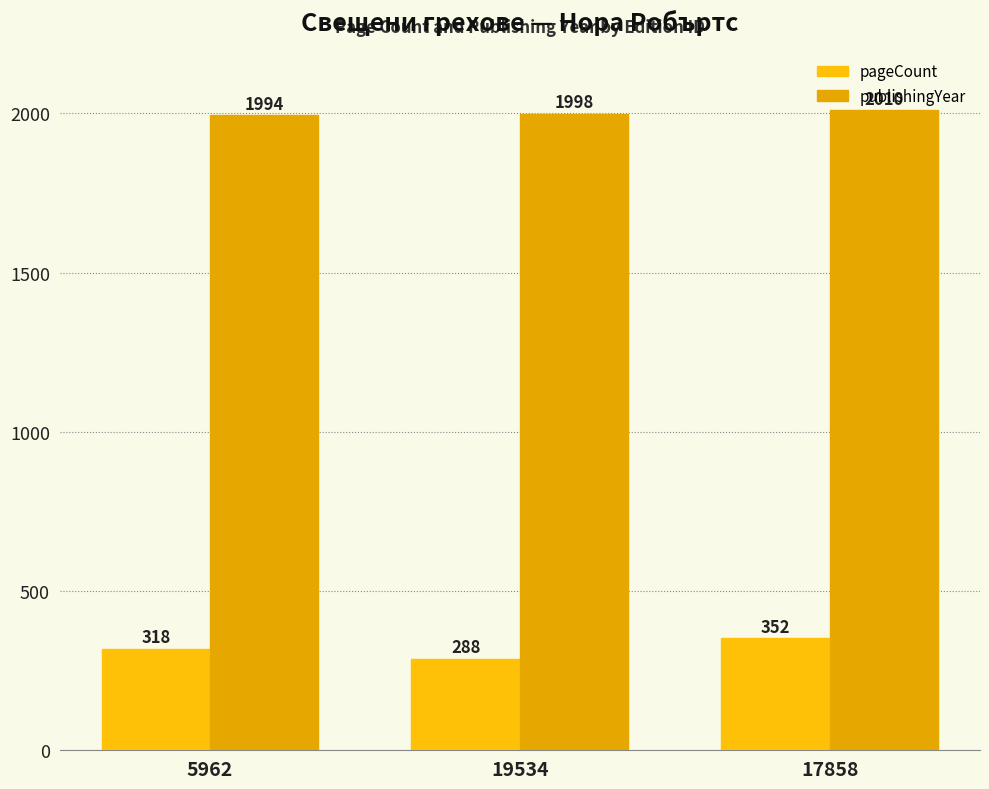

Which series has the largest total across all categories?

publishingYear